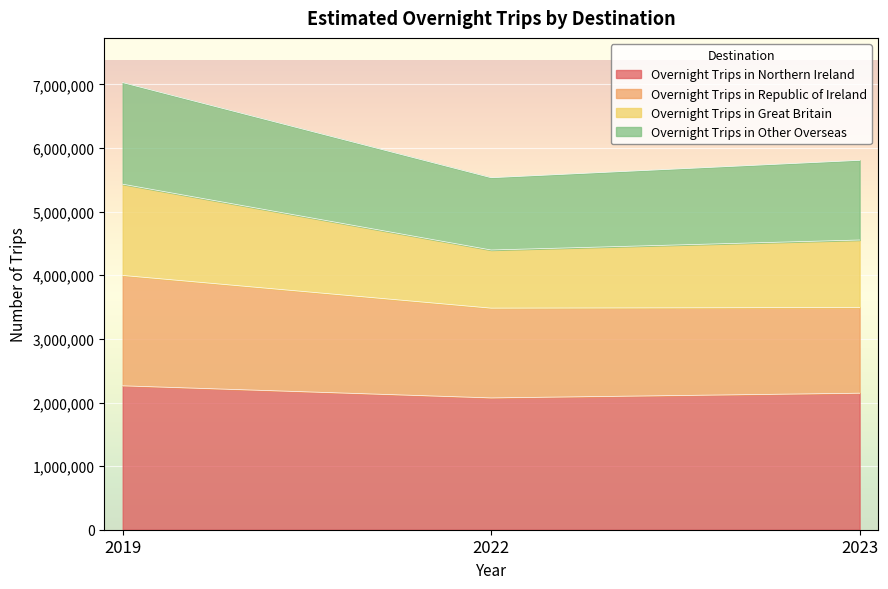

Read the Overnight Trips in Northern Ireland value at 2022, to the nearest 100.

2072200